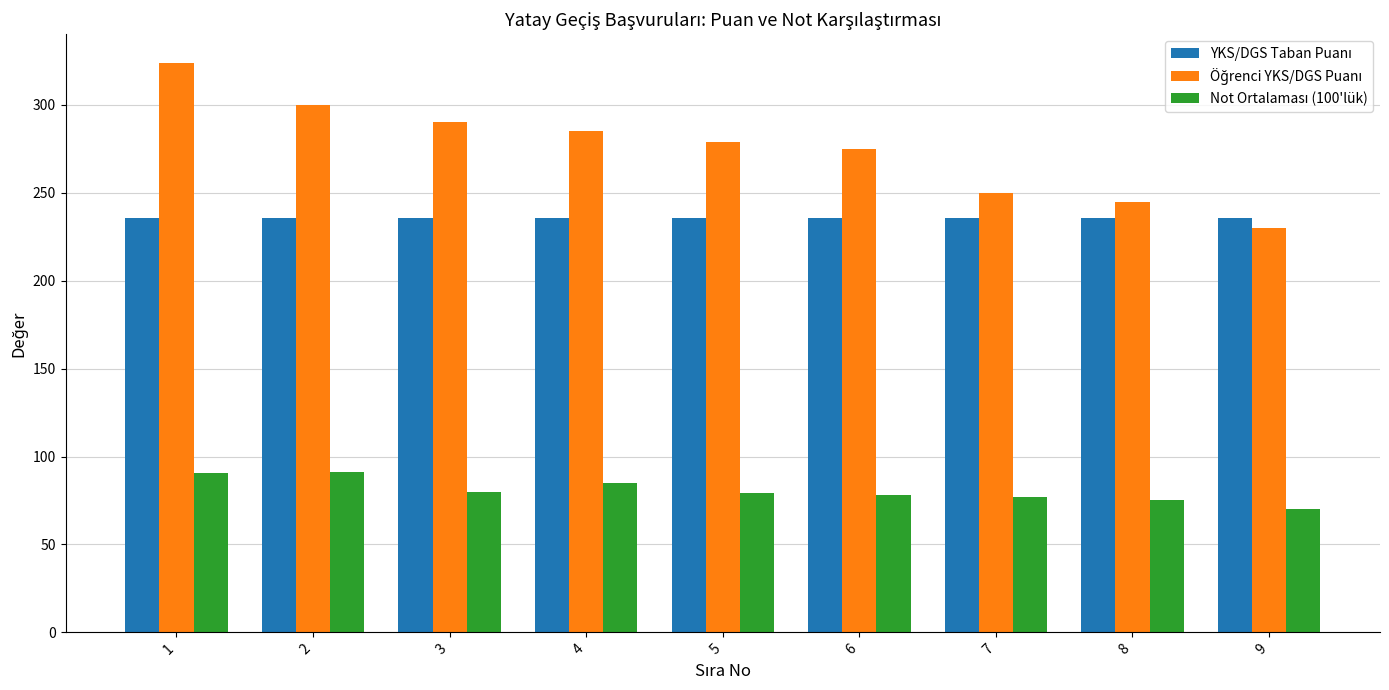

What is the minimum value shown in the chart?

70.0